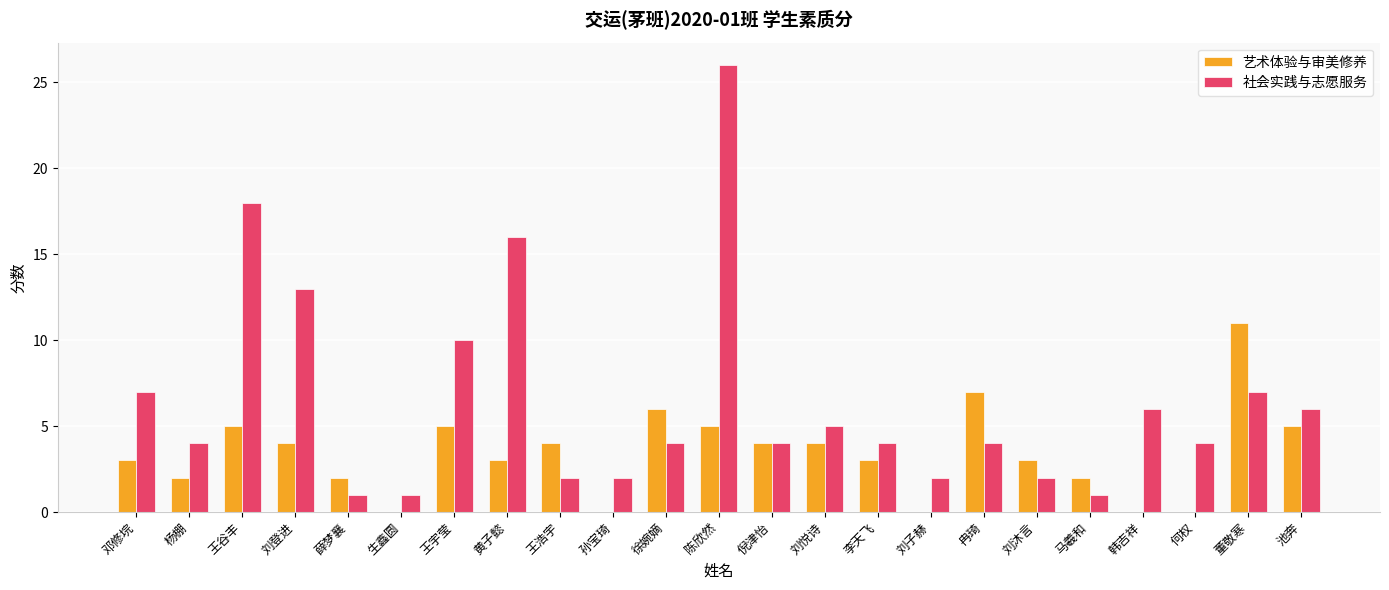

Between 黄子懿 and 李天飞, which series saw the biggest shift?

社会实践与志愿服务